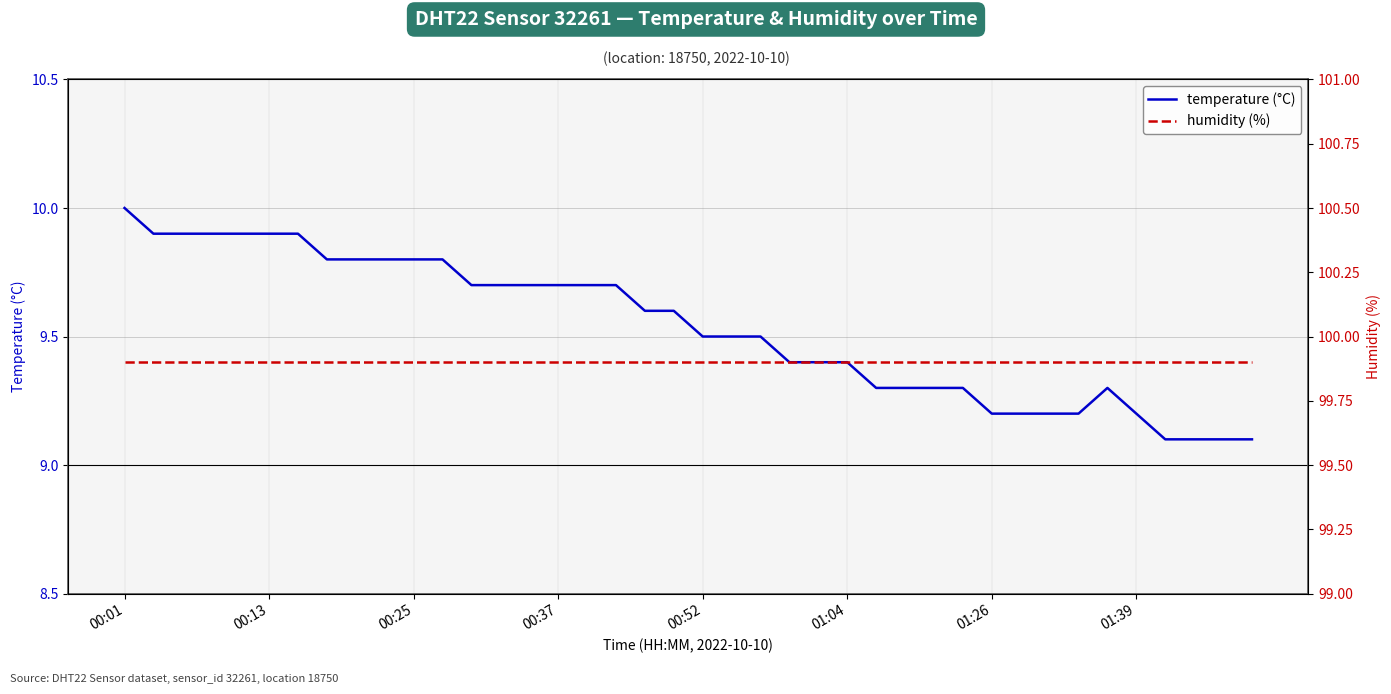

Which category has the highest value in the temperature (°C) series?

00:01